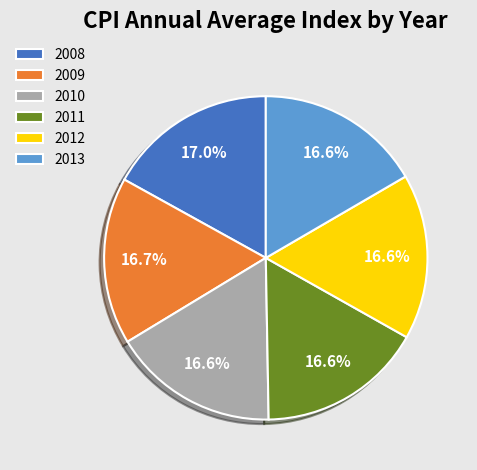

Is 2008 the majority of the pie?

No